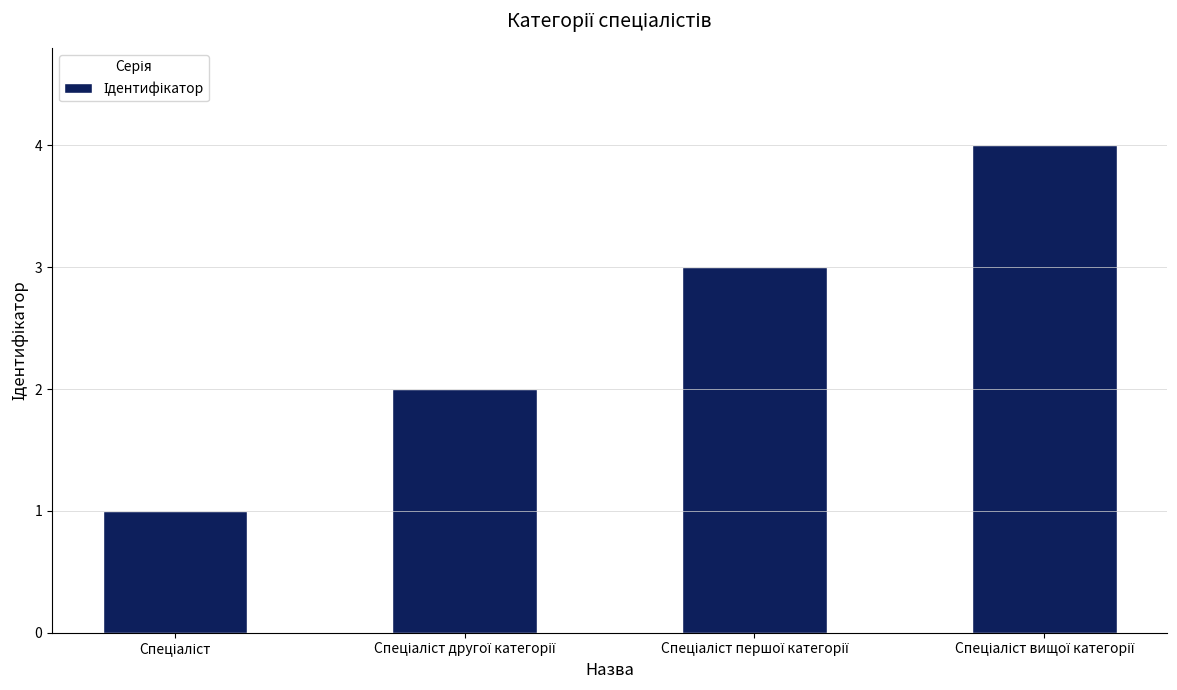

What is the difference between the maximum and minimum values?

3